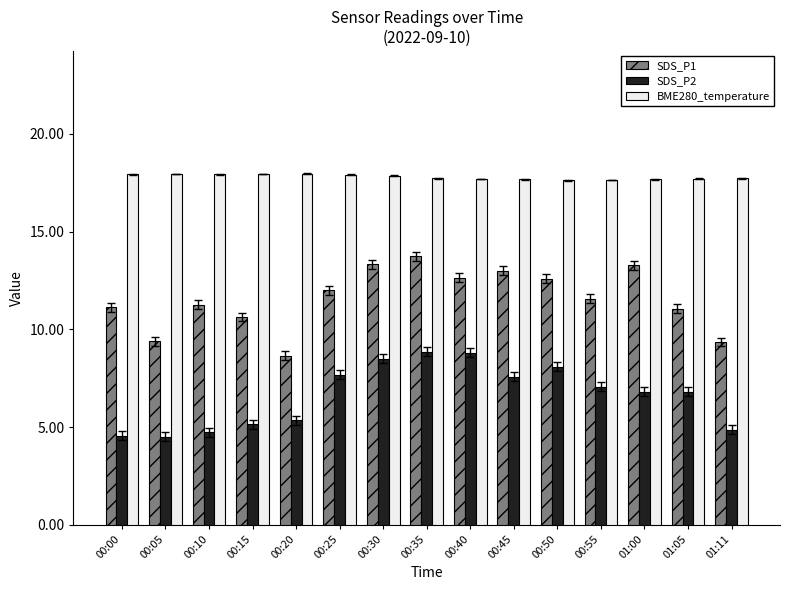

The value of BME280_temperature at 00:30 is 26.4. True or false?

False